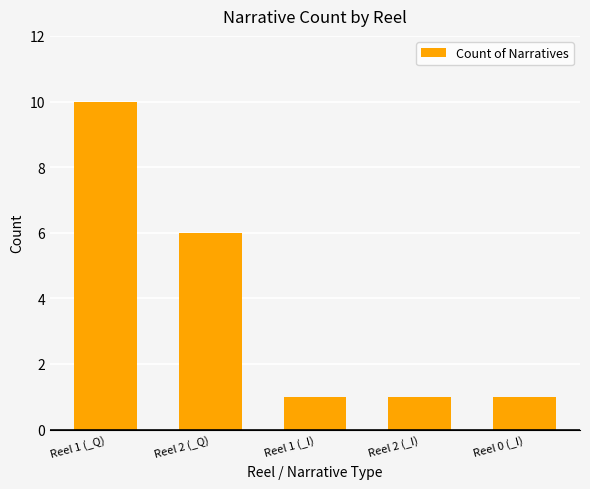

What is the average value?

4